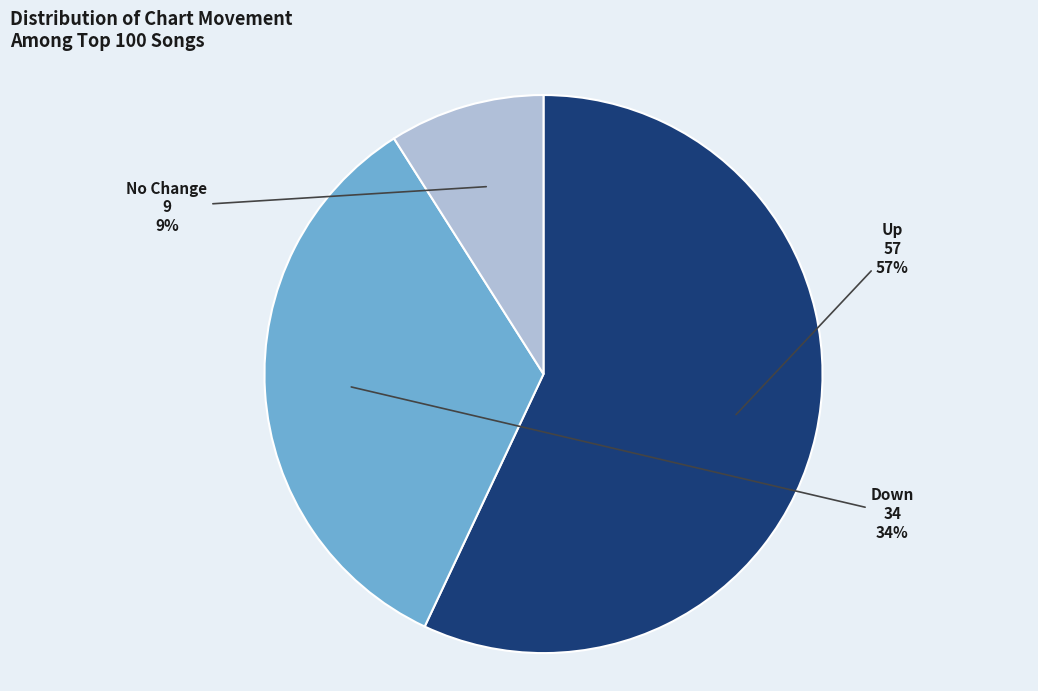

To the nearest percent, what is the difference between the largest and smallest slice percentages?

48%